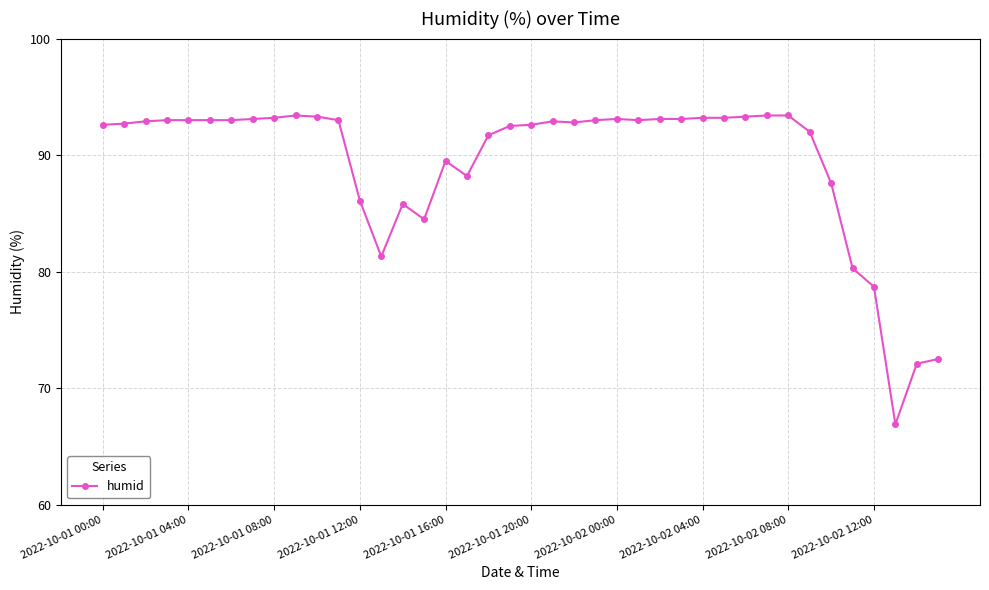

What is the sum of all values?

3576.0